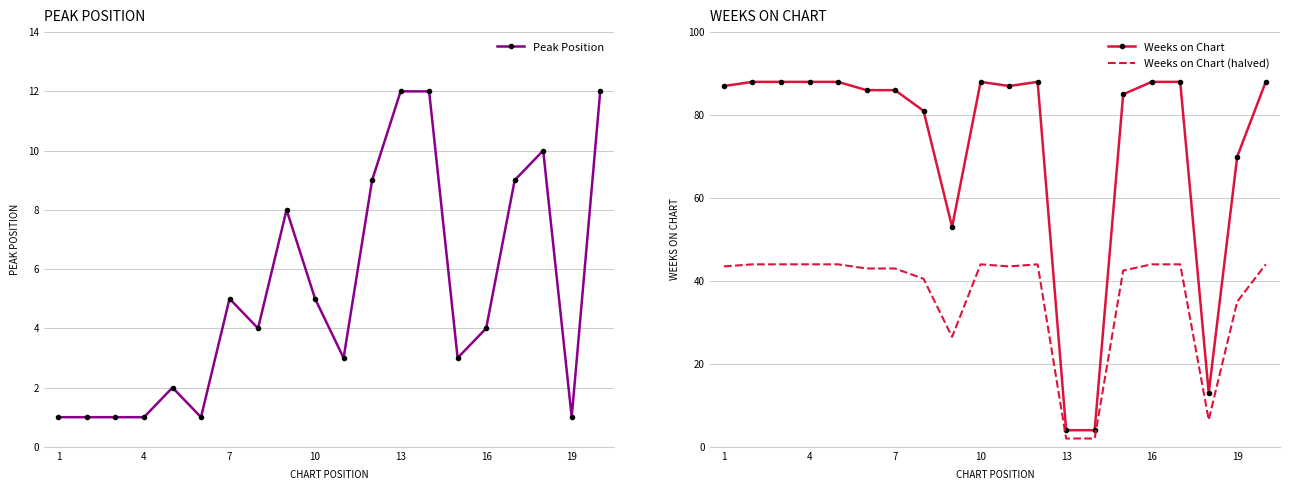

How many series are shown in this chart?

3